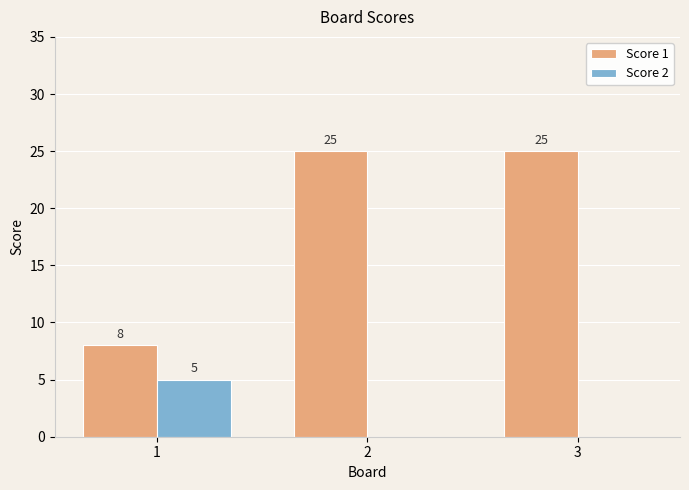

How many data points in Score 2 are above 0?

1